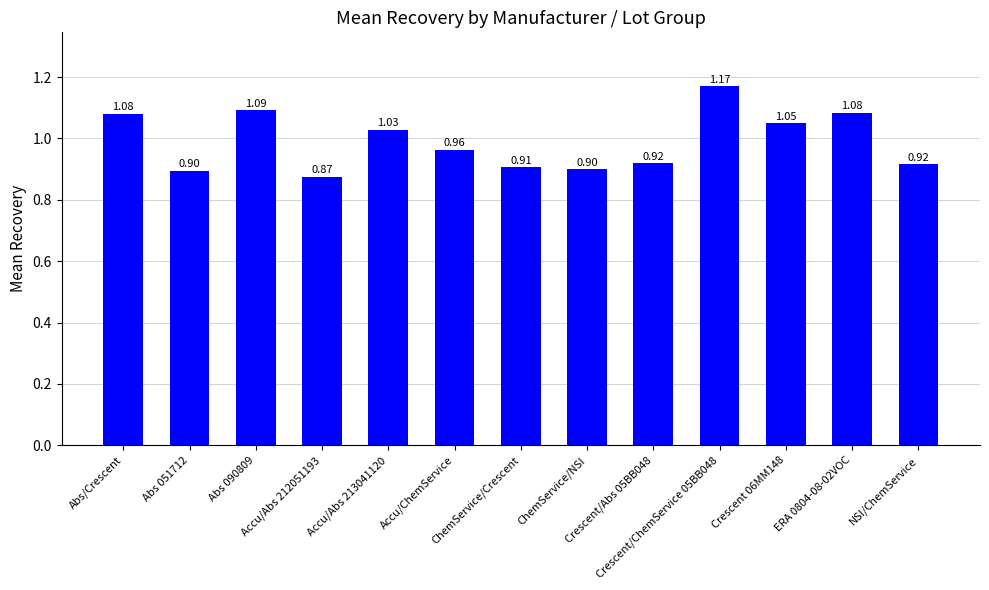

How many bars are there in total?

13